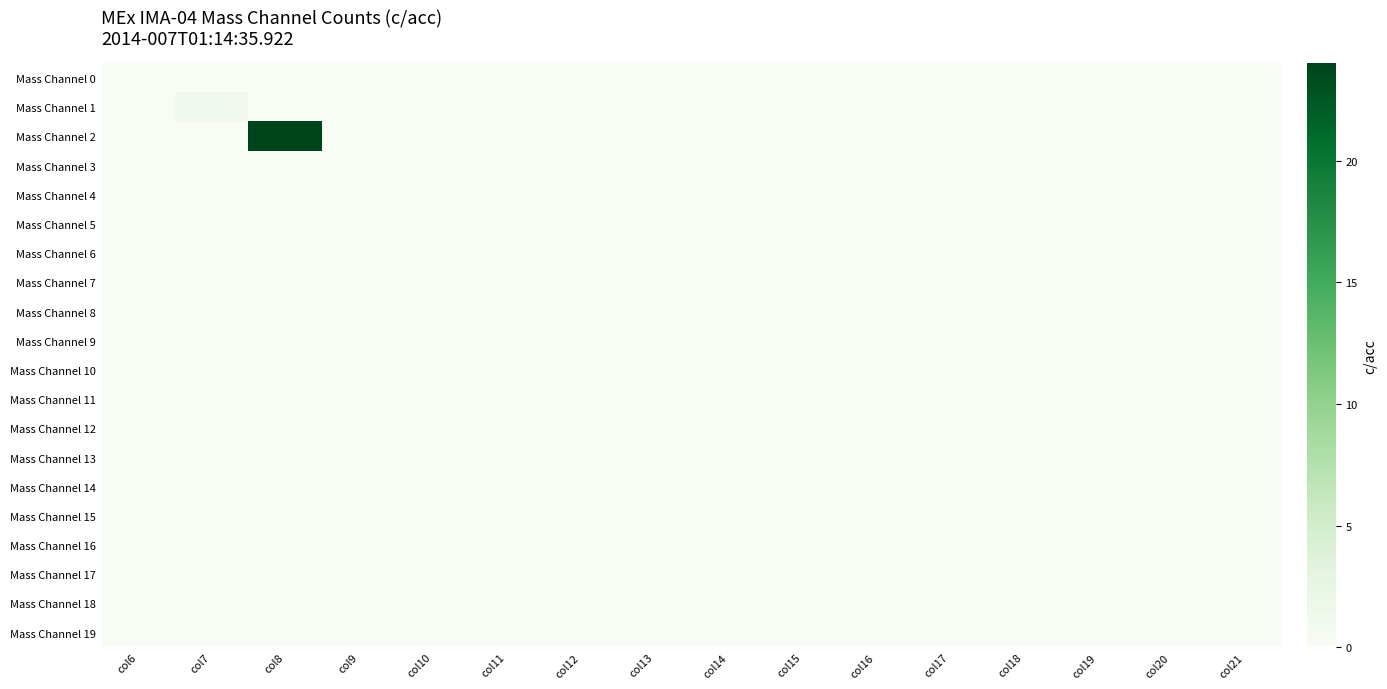

How many data points does each series have?

16